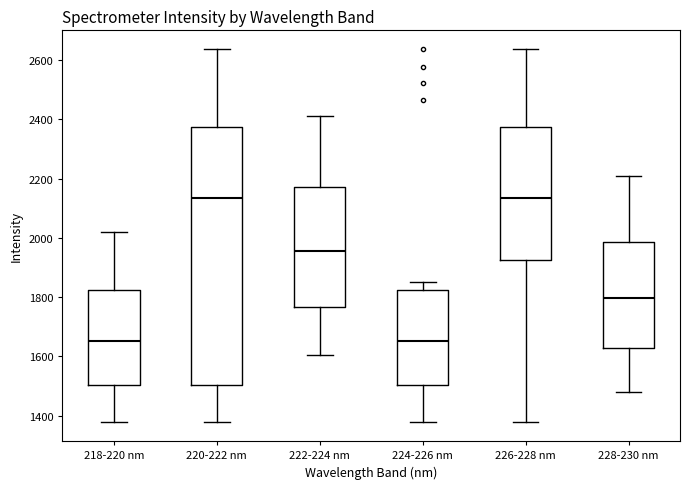

Reading left to right, read every box against the y-axis: the position of its median line, the range the box covers, and the ends of its whiskers. The values are not printed on the chart, so give them approximately, as read against the axis.

218-220 nm: median 1660, box 1500 to 1820, whiskers 1380 to 2020
220-222 nm: median 2140, box 1500 to 2380, whiskers 1380 to 2640
222-224 nm: median 1960, box 1760 to 2180, whiskers 1600 to 2420
224-226 nm: median 1660, box 1500 to 1820, whiskers 1380 to 1860
226-228 nm: median 2140, box 1920 to 2380, whiskers 1380 to 2640
228-230 nm: median 1800, box 1620 to 1980, whiskers 1480 to 2200